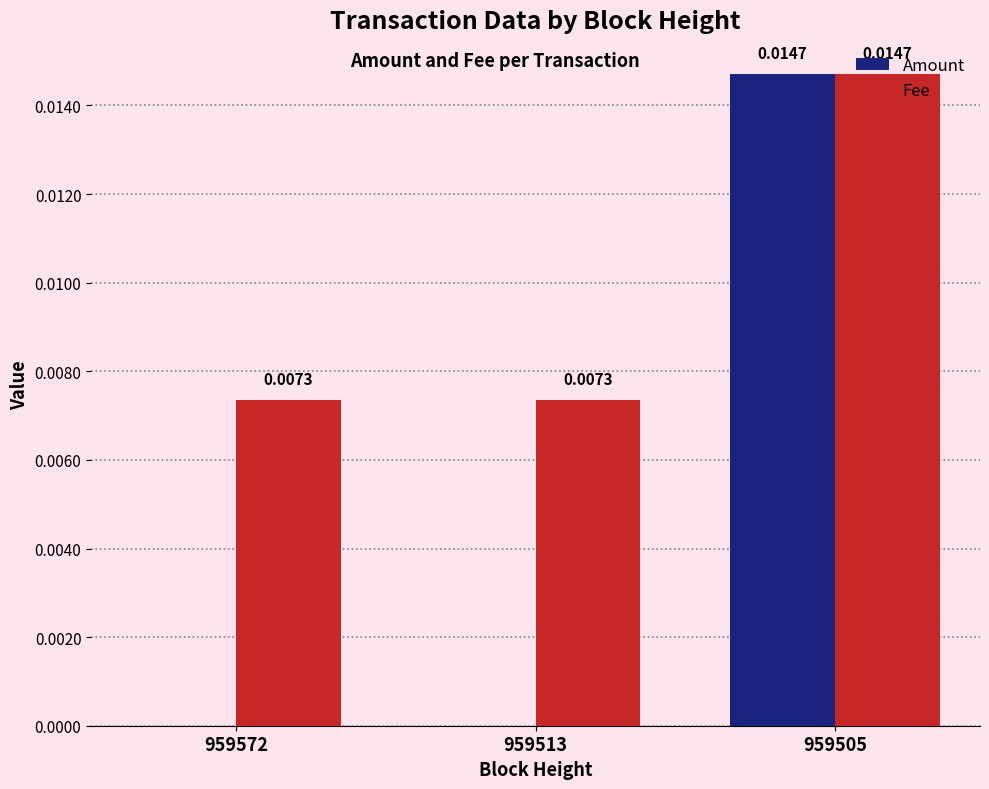

The Amount series shows 0.0 at 959513. True or false?

True